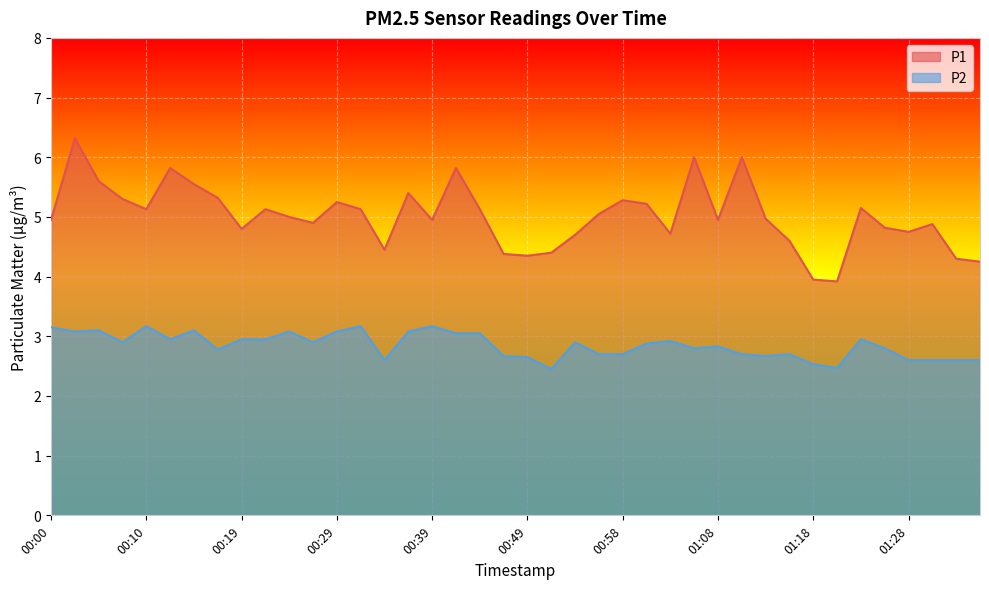

The P1 series shows 0.9 at 01:18. True or false?

False